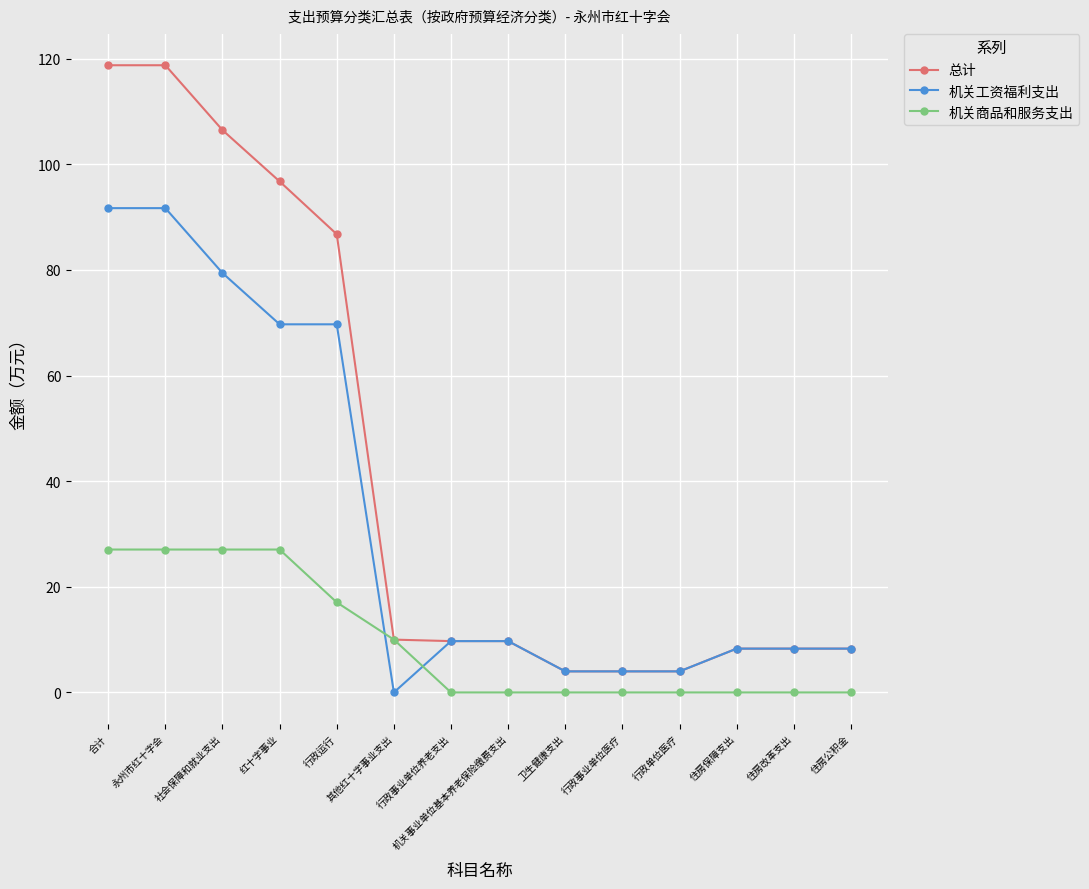

What is the highest value of the 机关商品和服务支出 series?

27.1